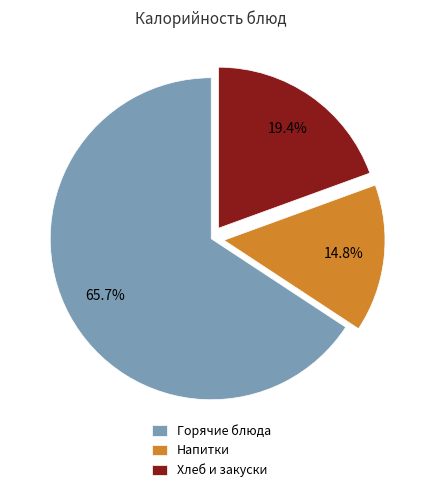

Approximately how many times larger is the value at Горячие блюда compared to Хлеб и закуски?

3.4